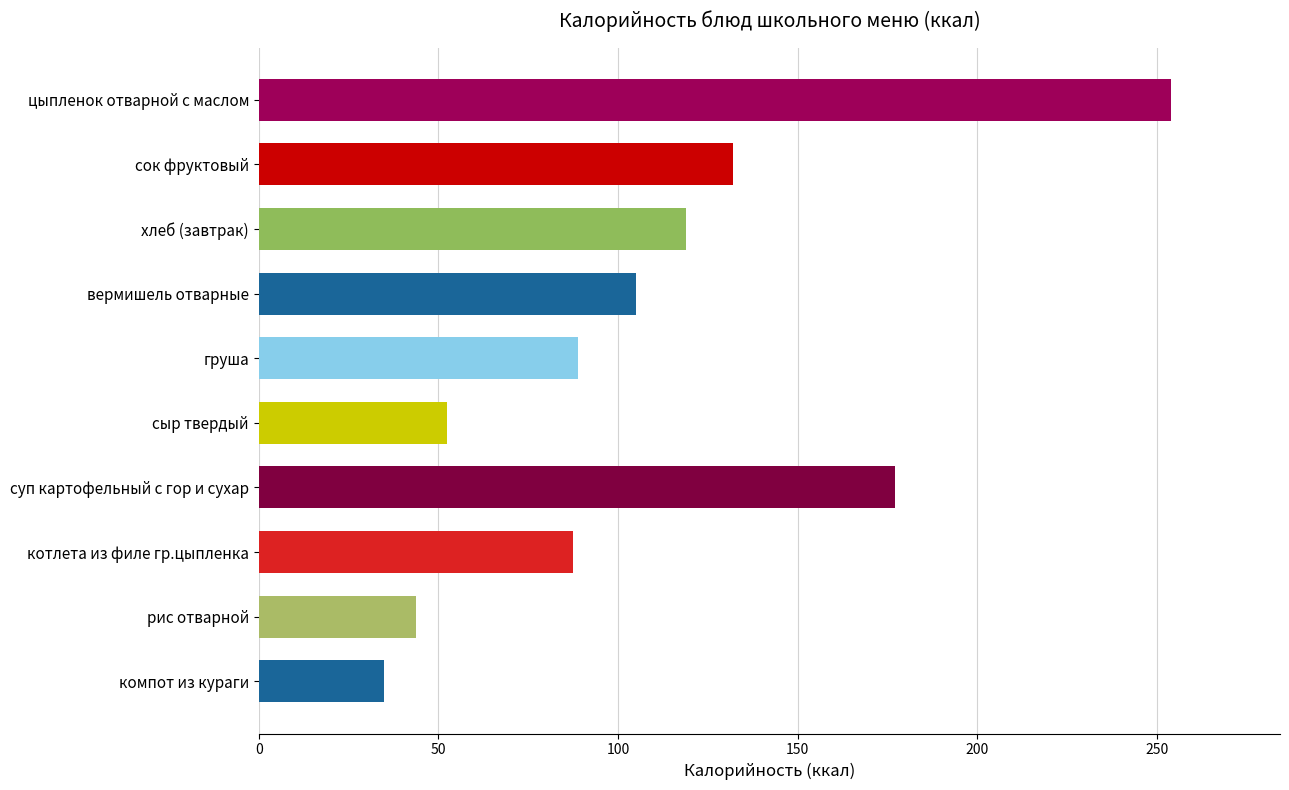

Where is the data nearest to the value 144?

сок фруктовый